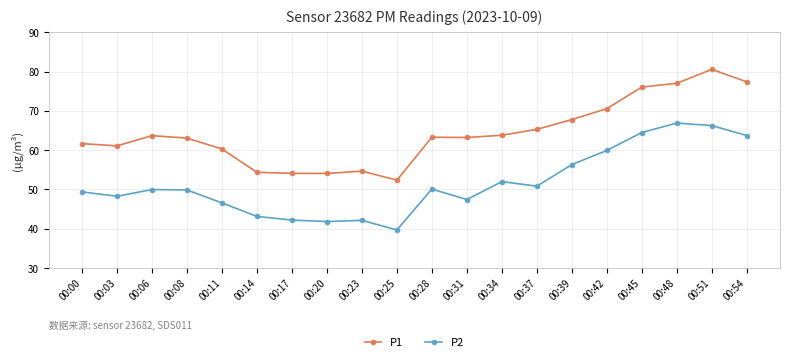

True or false: P1 and P2 intersect in this chart.

False